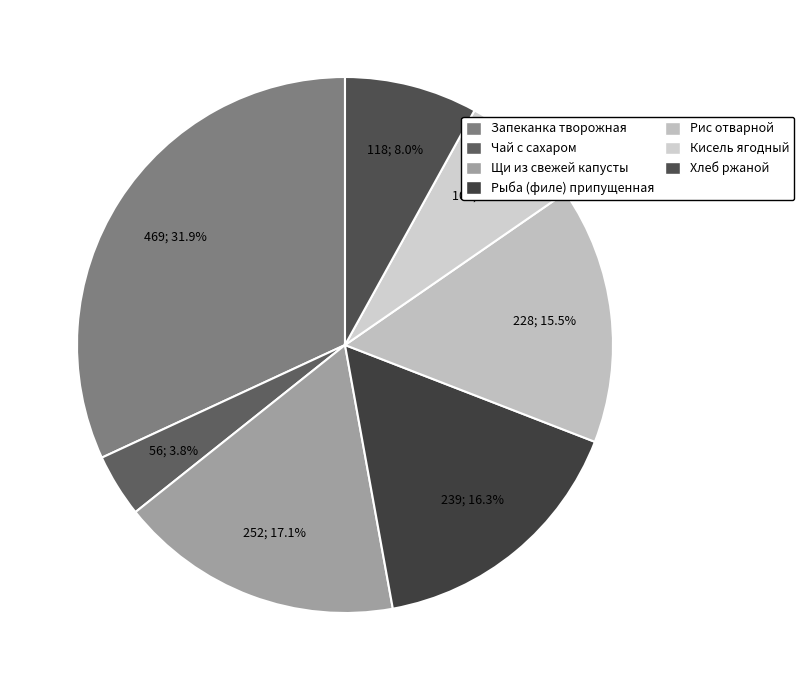

To the nearest percent, what portion does Хлеб ржаной represent?

8%